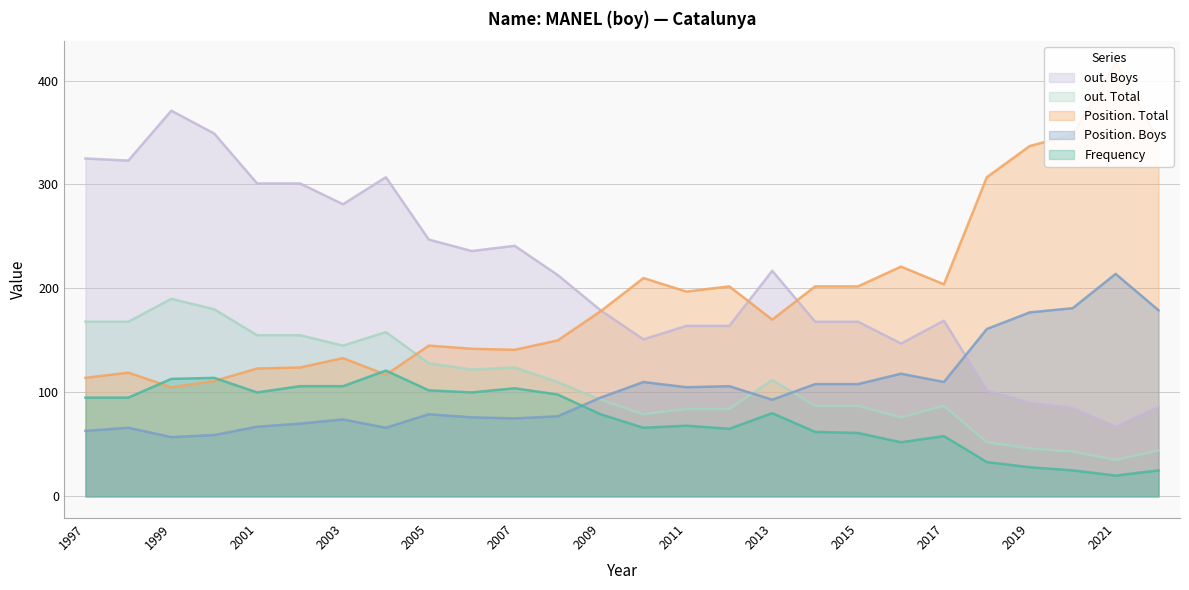

At which category does Position. Total reach its first local peak?

1998